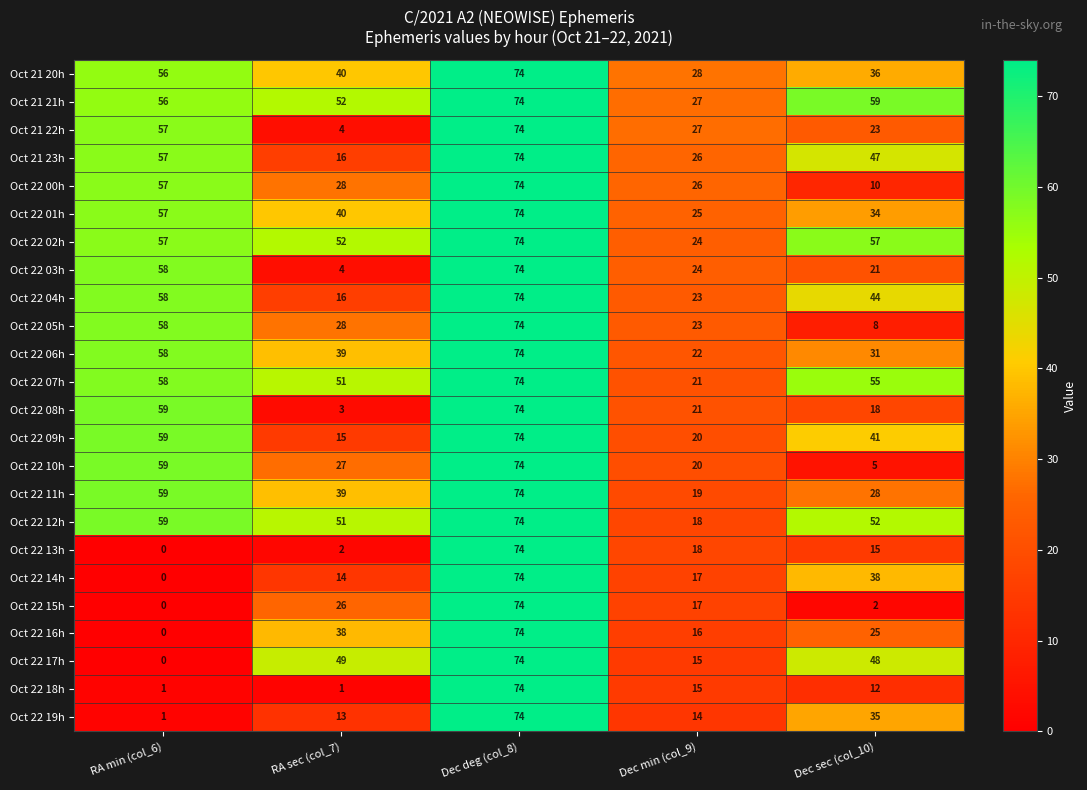

What is the difference between the Oct 22 14h values at Dec sec (col_10) and RA min (col_6)?

38